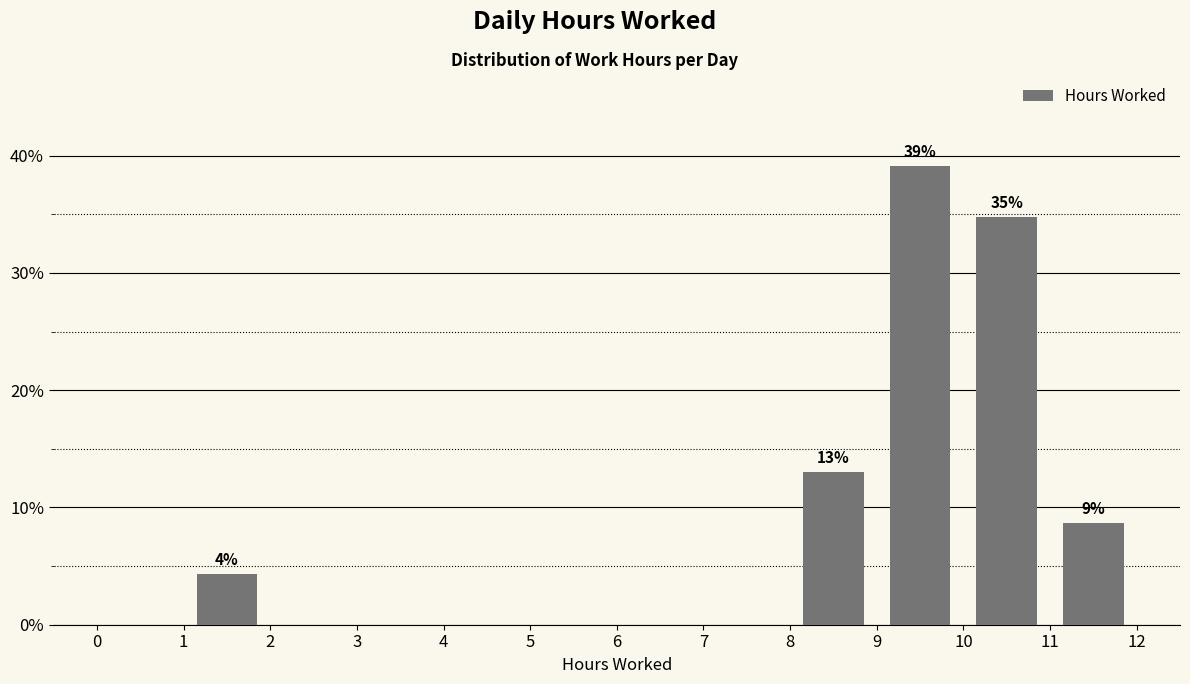

Which range on the x-axis has the tallest bar?

9 to 10